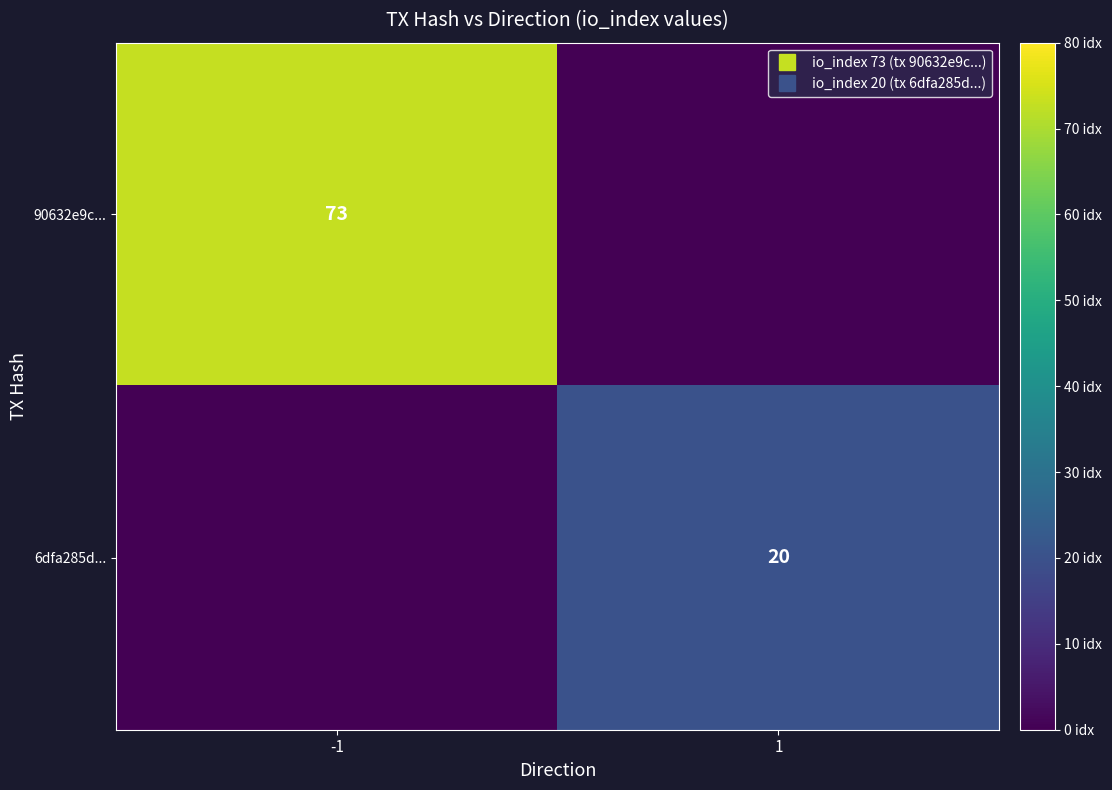

What is the spread (max minus min) of values at -1?

73